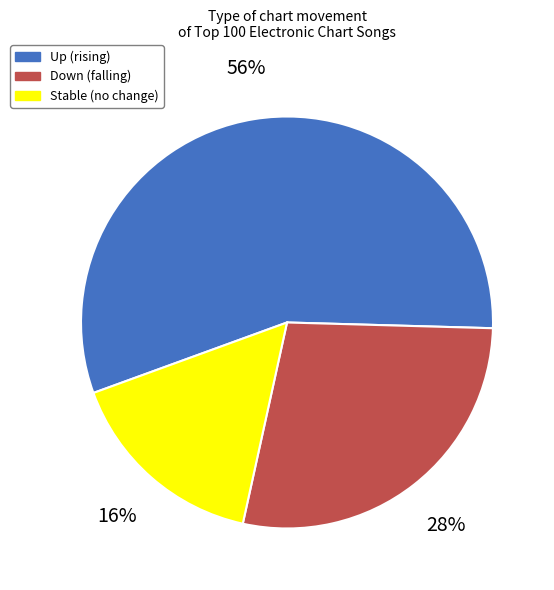

Does any single category account for the majority?

Yes